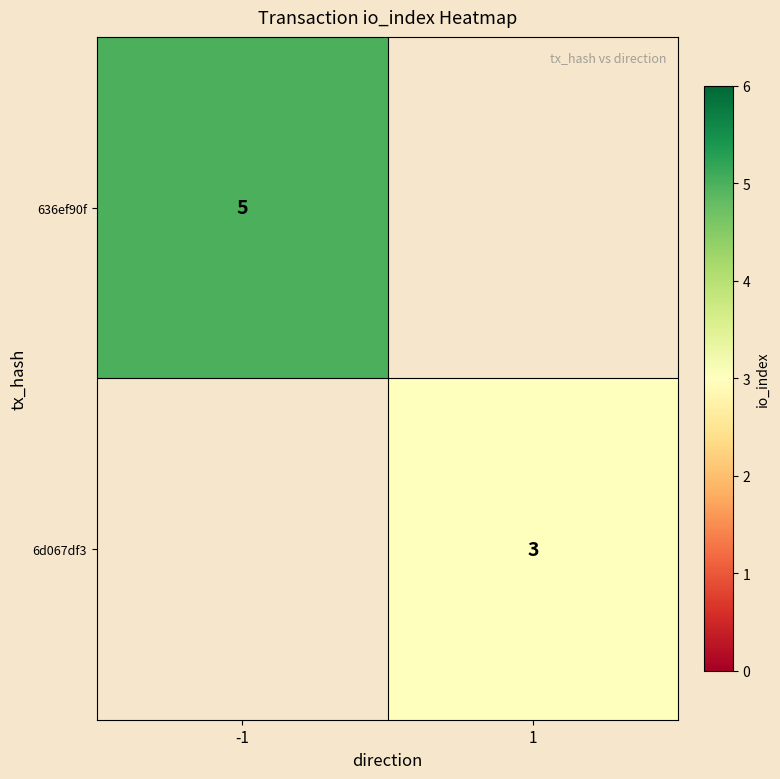

True or false: 6d067df3 has a value of 5 at 1.

False